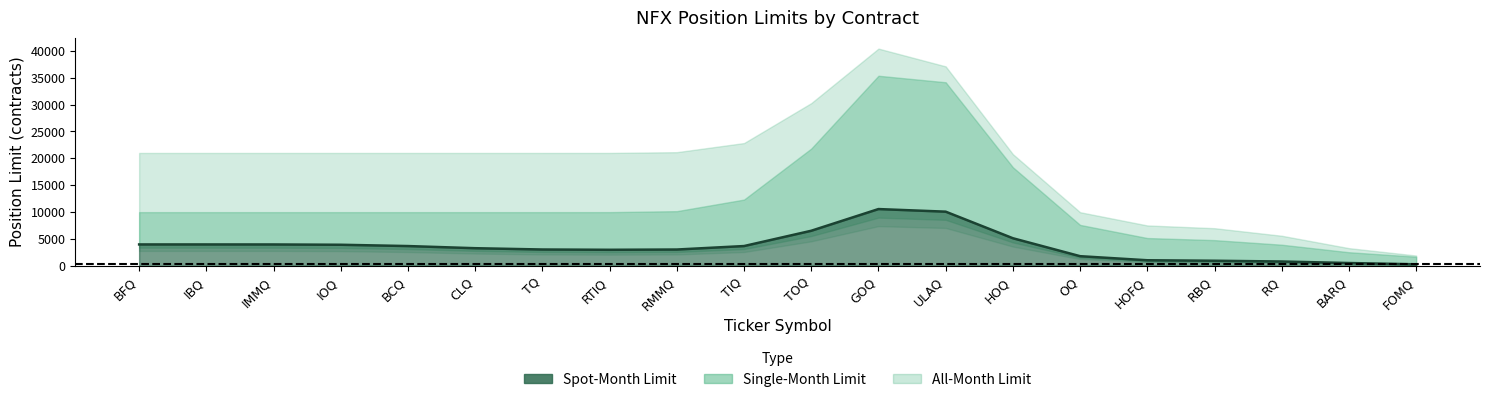

What is the ratio of the value at TOQ to the value at OQ?

3.6